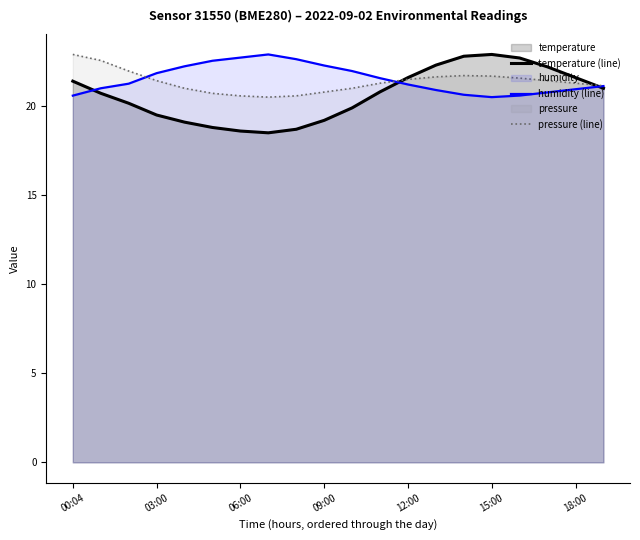

What is the minimum value for pressure (line)?

20.5